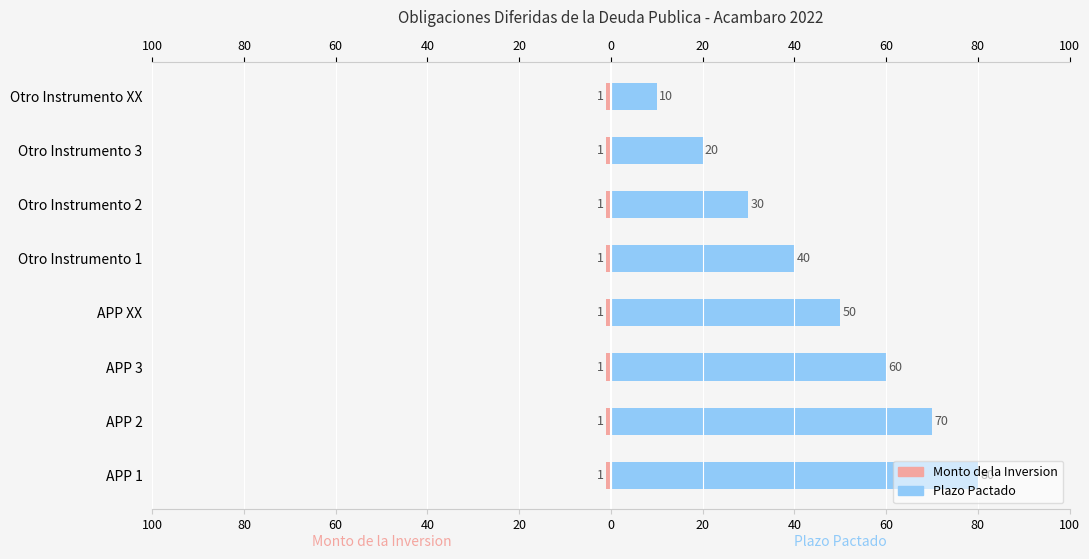

Which has a higher value, 100 or 0?

100